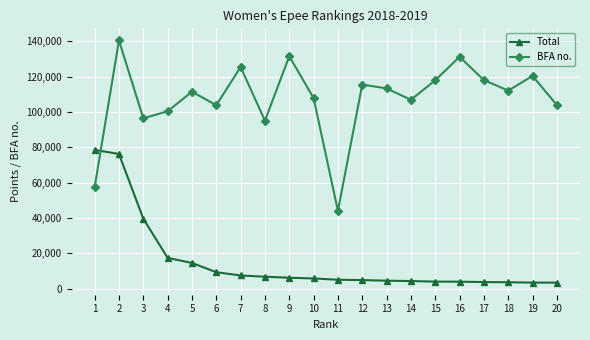

List the series in order of their peak value, lowest first.

Total, BFA no.